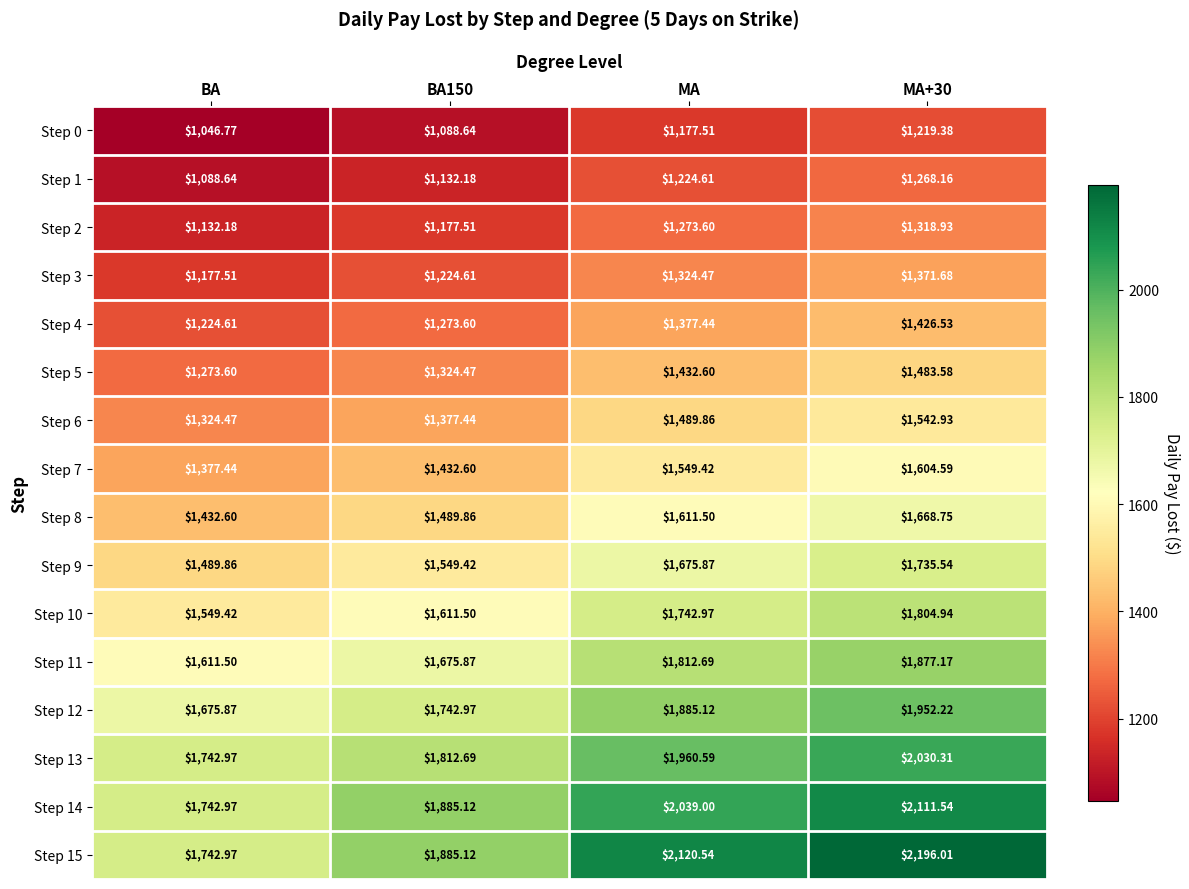

At which category does the chart reach its minimum across all series?

BA